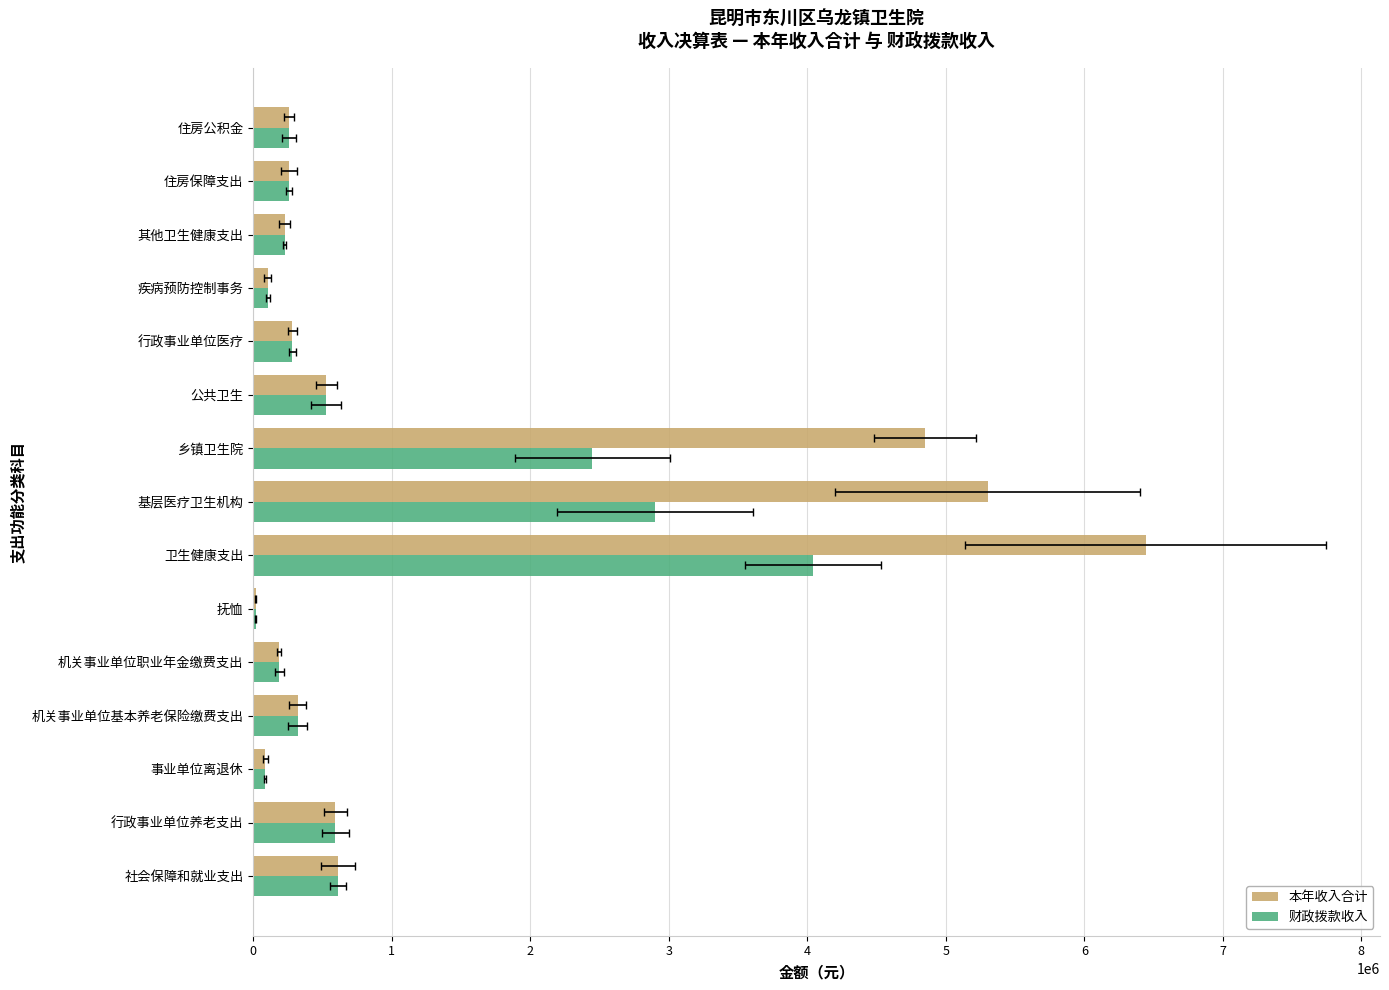

What is the sum of the 财政拨款收入 values at 乡镇卫生院 and 抚恤?

2465581.0